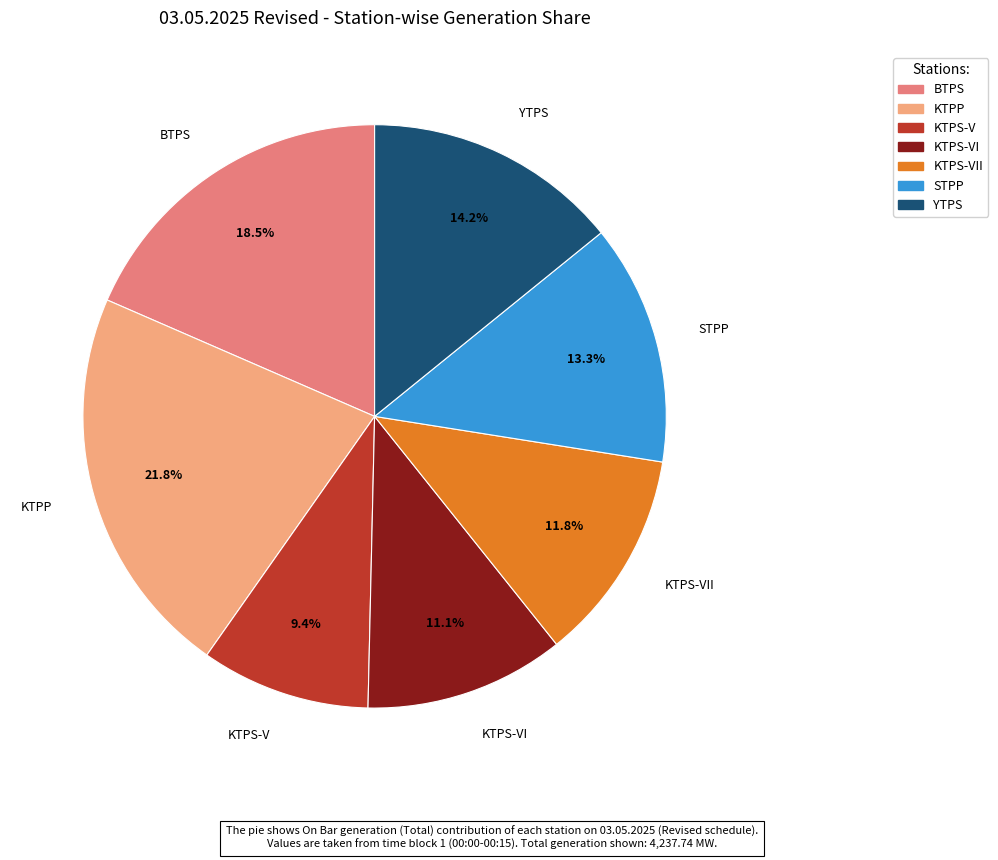

Is there a majority slice in this chart?

No